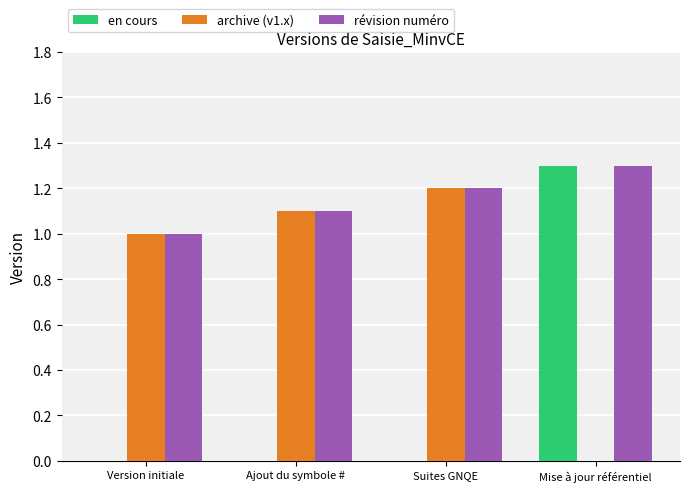

Are the bars horizontal?

No